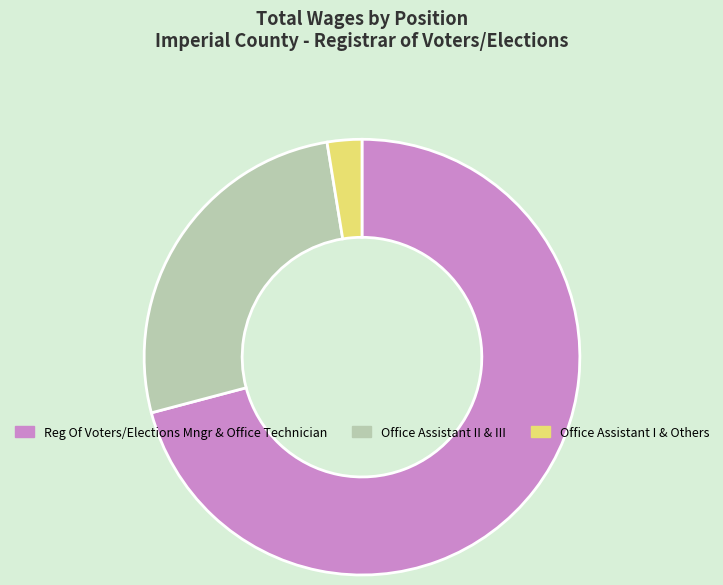

What is the largest slice in the pie chart?

Reg Of Voters/Elections Mngr & Office Technician